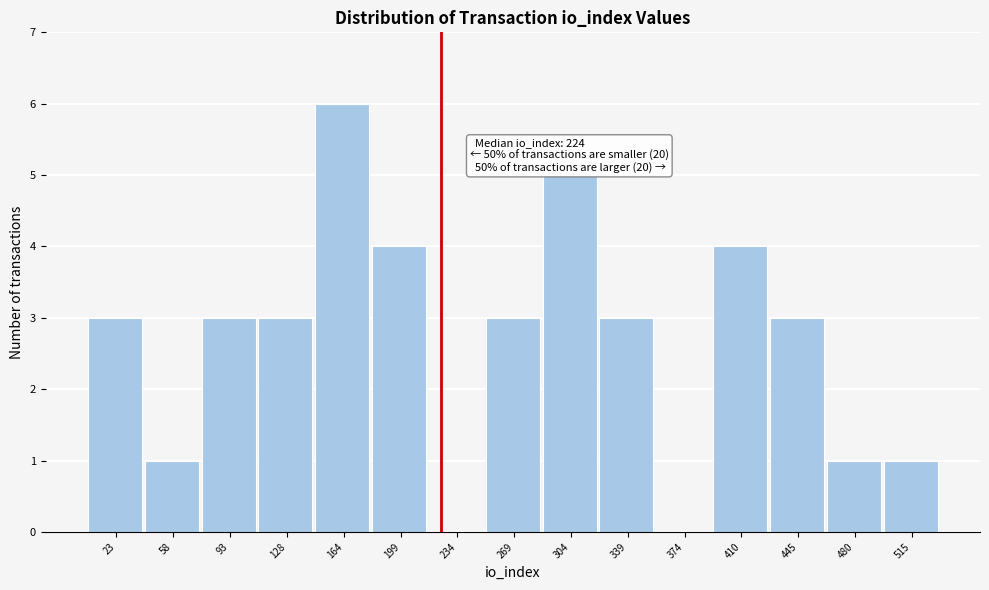

Over which range of the x-axis is the bar tallest?

145 to 180